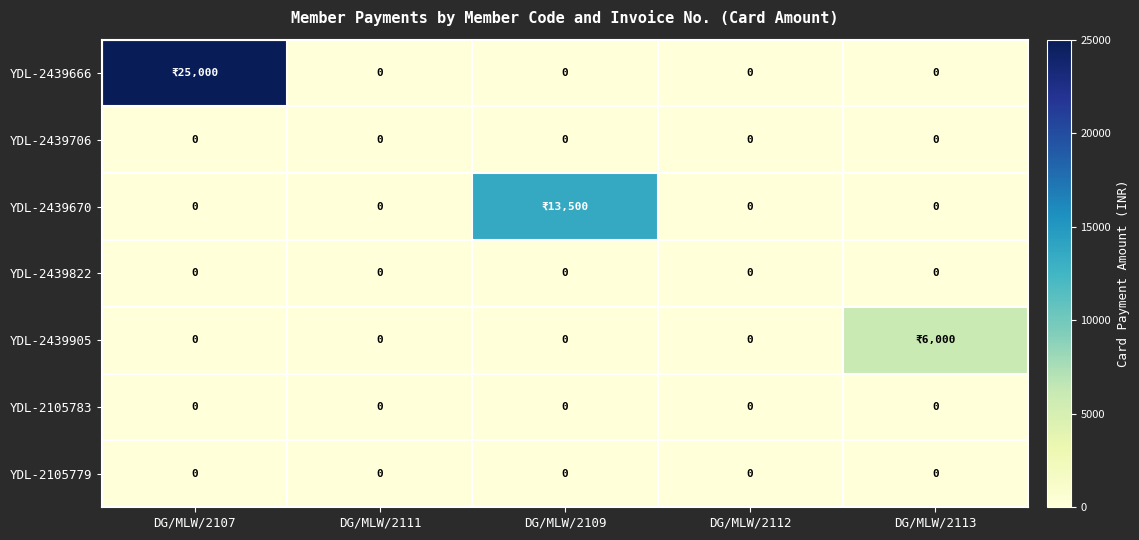

Between DG/MLW/2111 and DG/MLW/2109, which is larger?

DG/MLW/2111